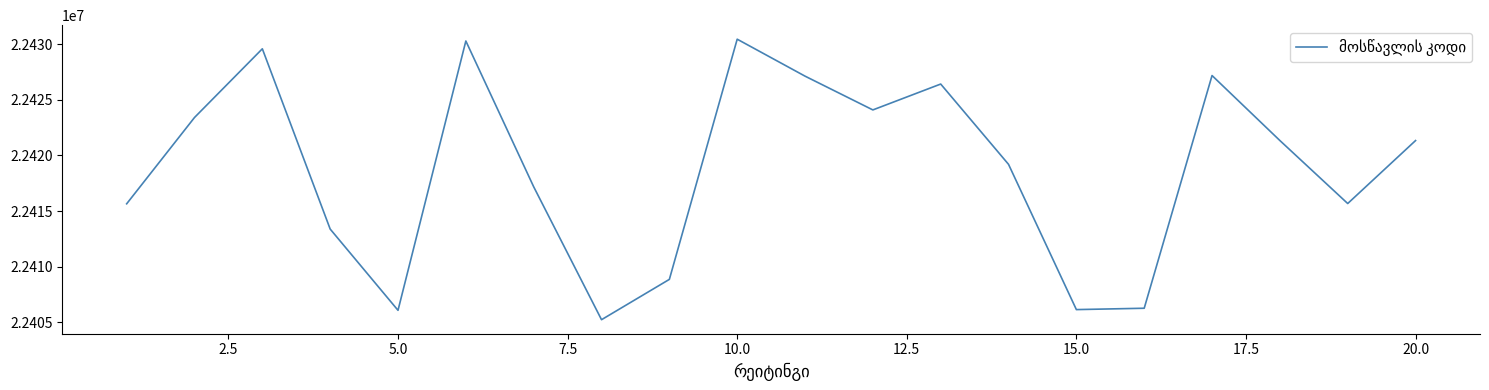

What is the maximum value shown in the chart?

22430438